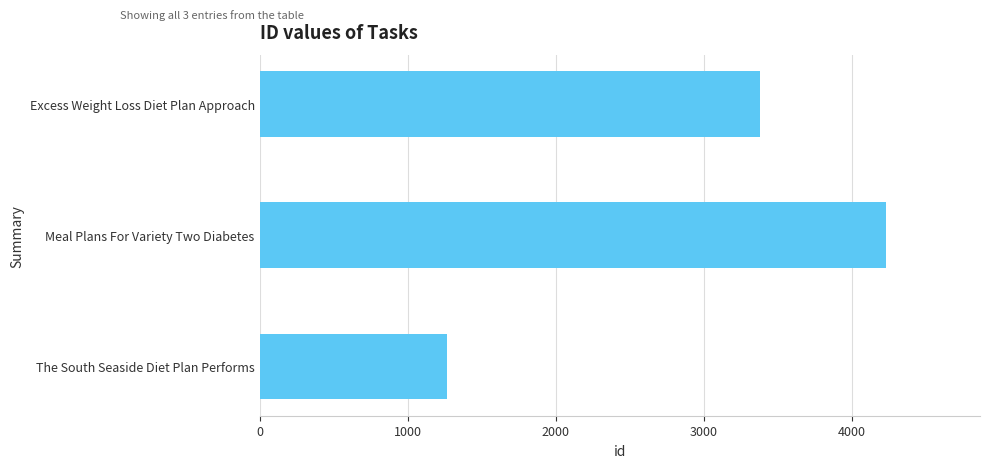

What is the maximum value shown in the chart?

4228